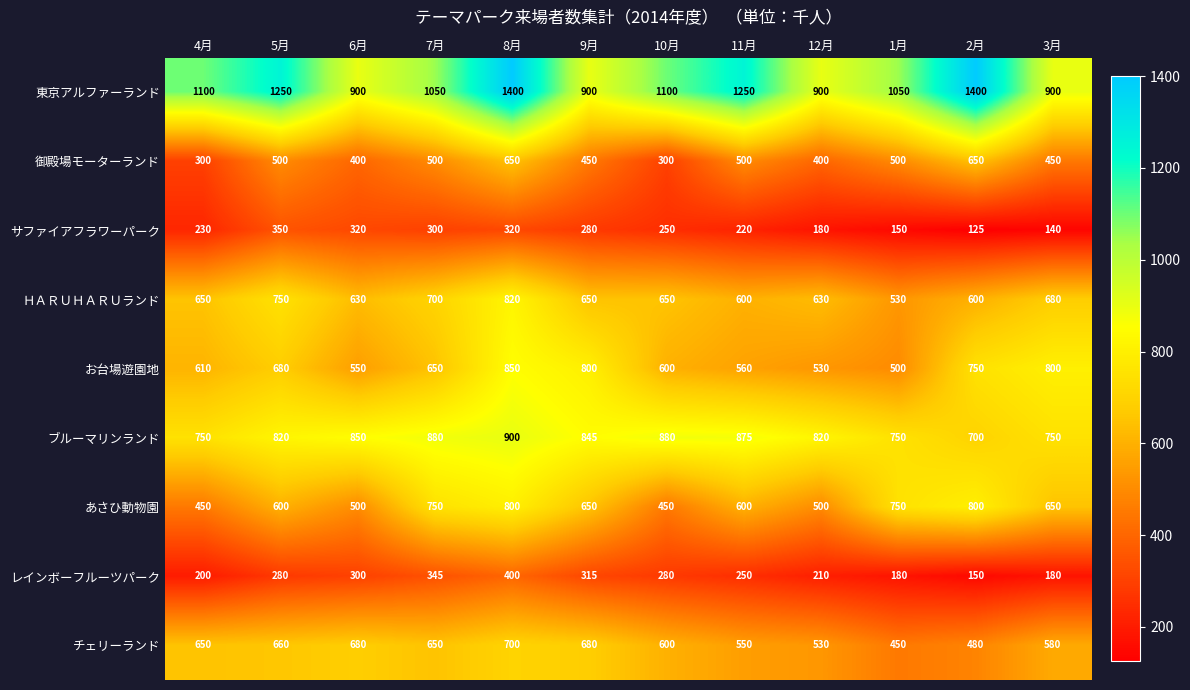

What is the spread (max minus min) of values at 6月?

600